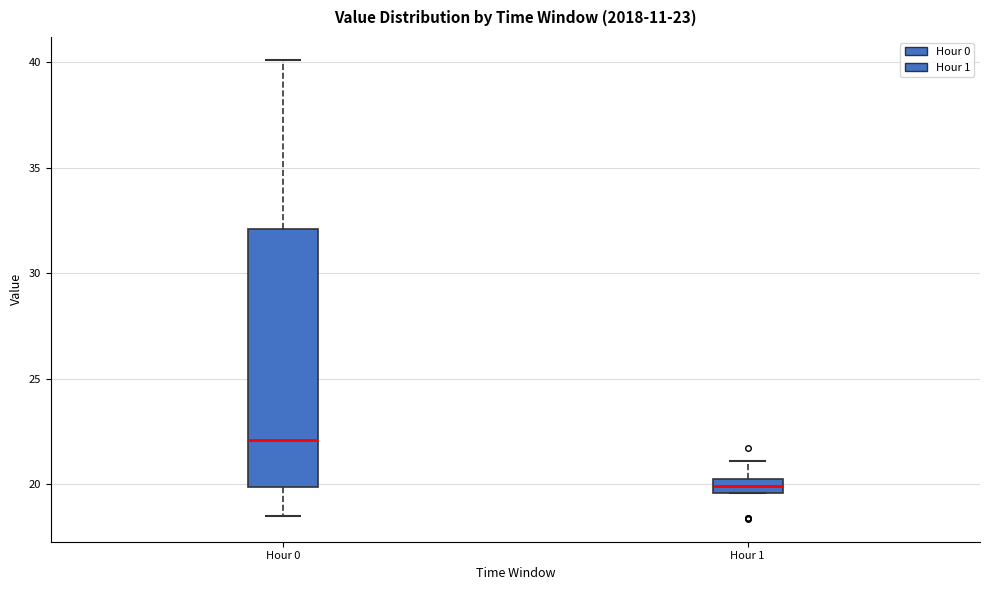

Which box's median line is the highest?

Hour 0